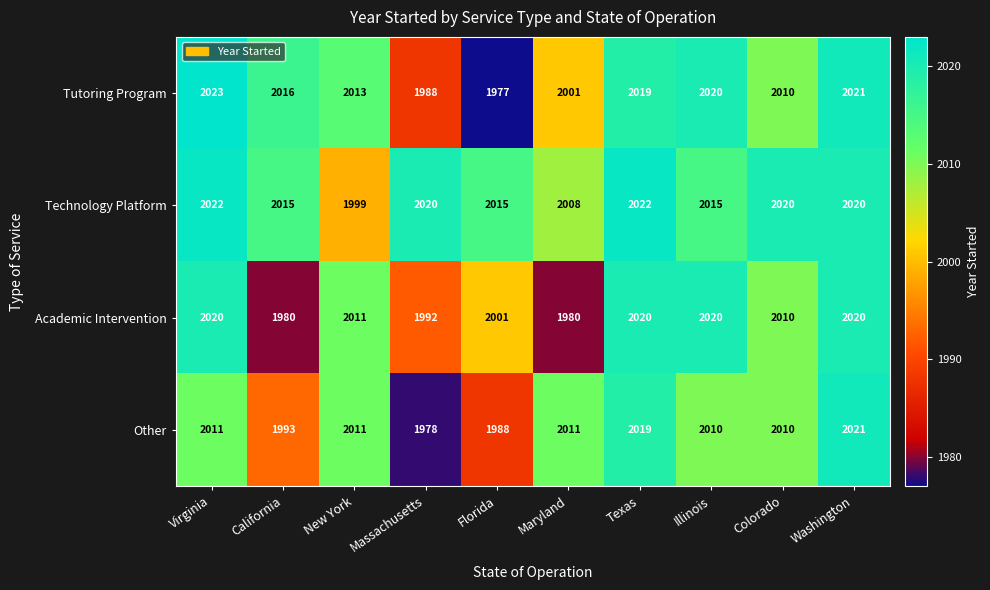

Which series has the widest spread of values?

Tutoring Program